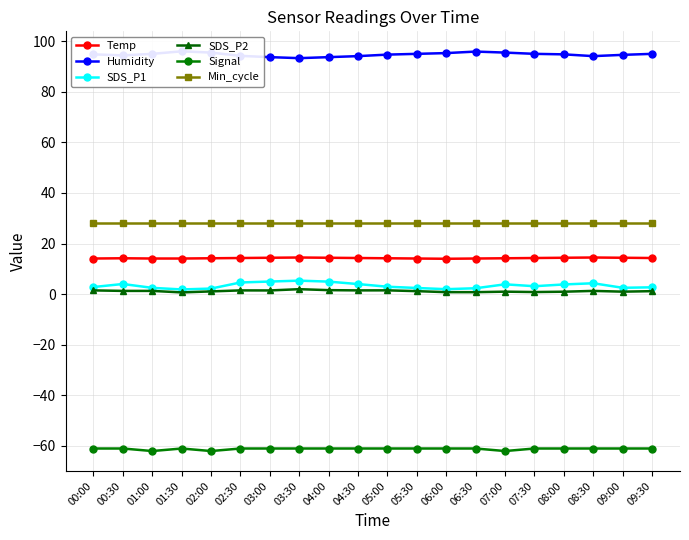

What is the label of the 17th point from the right?

01:30